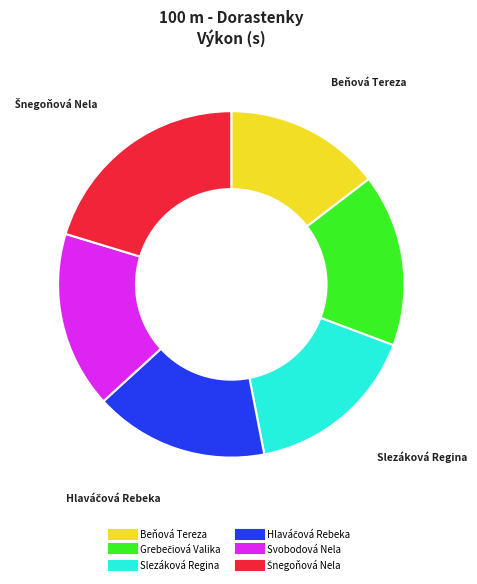

Which category has the smallest portion of the pie?

Beňová Tereza